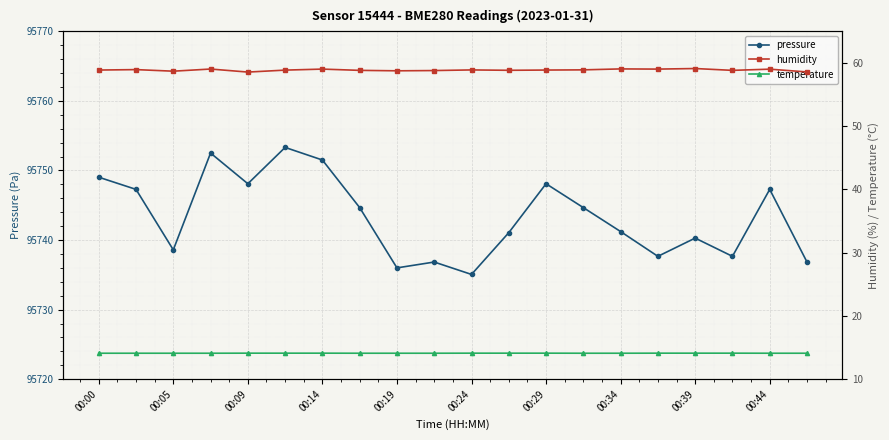

True or false: pressure has more than 2 points higher than both neighbors.

True